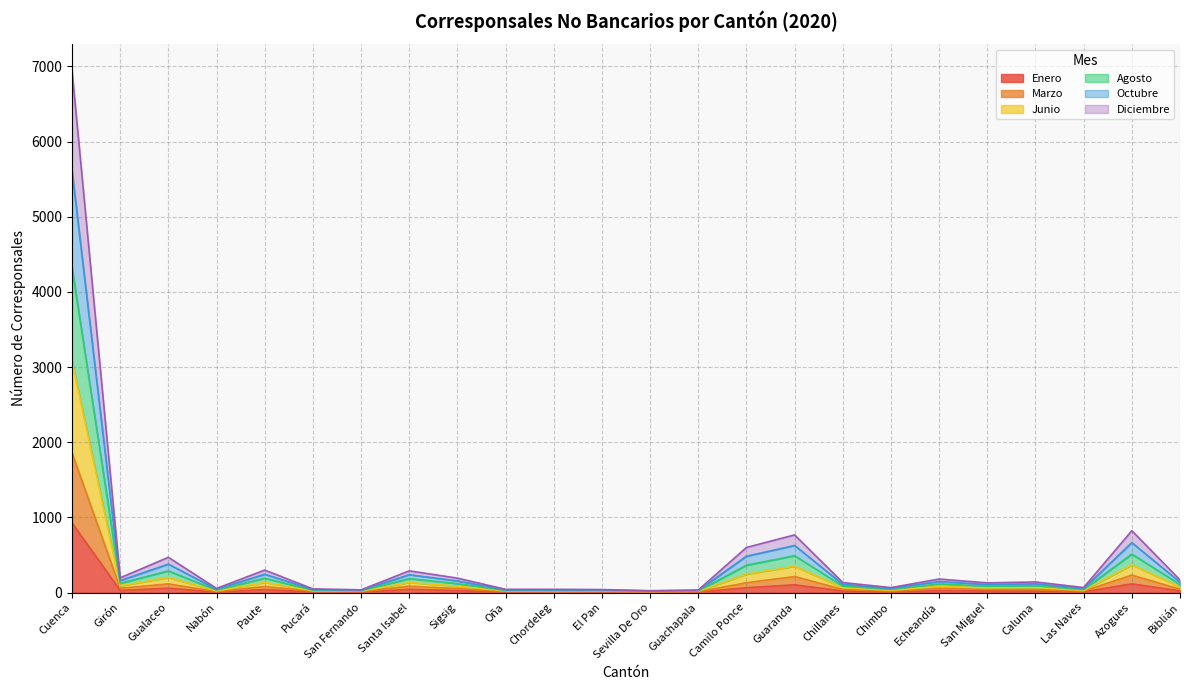

Is the value of Enero at San Fernando greater than the value of Octubre at Guachapala?

No